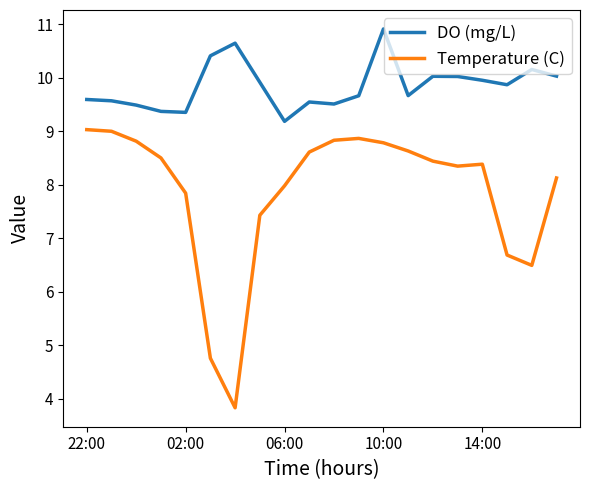

What are all the series names shown in the legend?

DO (mg/L), Temperature (C)